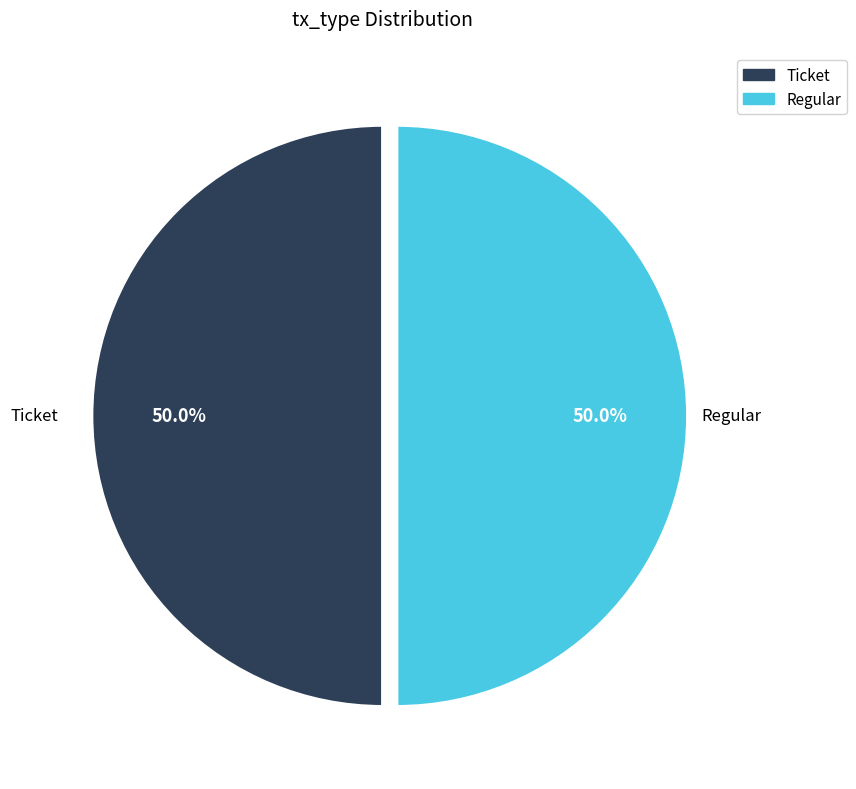

Approximately how many times larger is the value at Ticket compared to Regular?

1.0